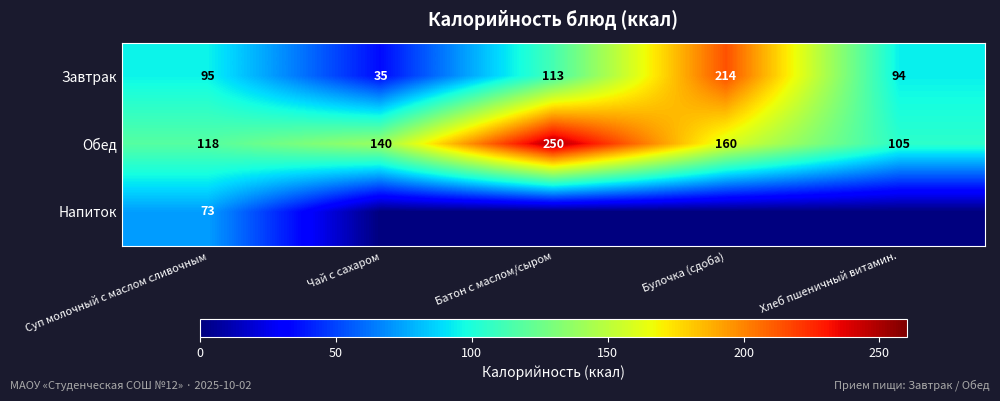

What is the difference between the maximum and minimum values in the Обед series?

145